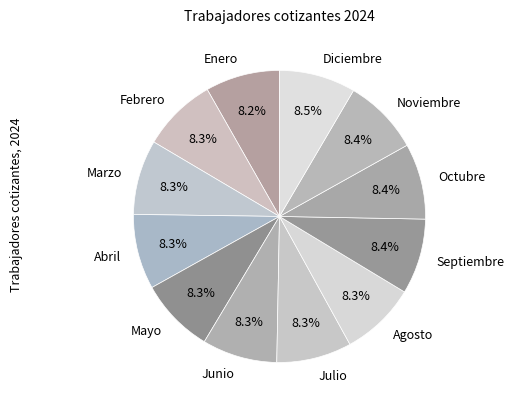

The Noviembre slice represents 8% of the pie. True or false?

True